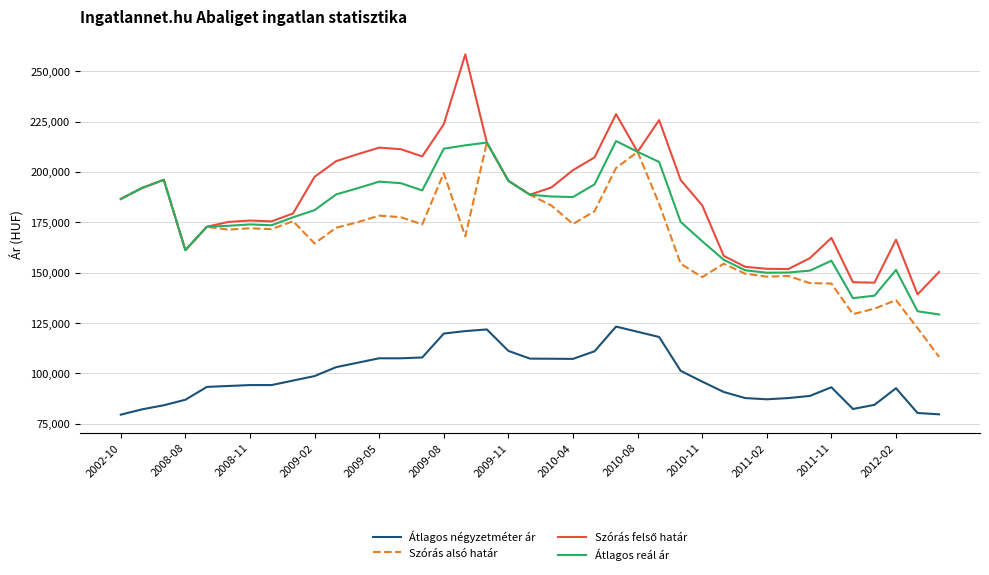

What is the lowest value of the Átlagos reál ár series?

129204